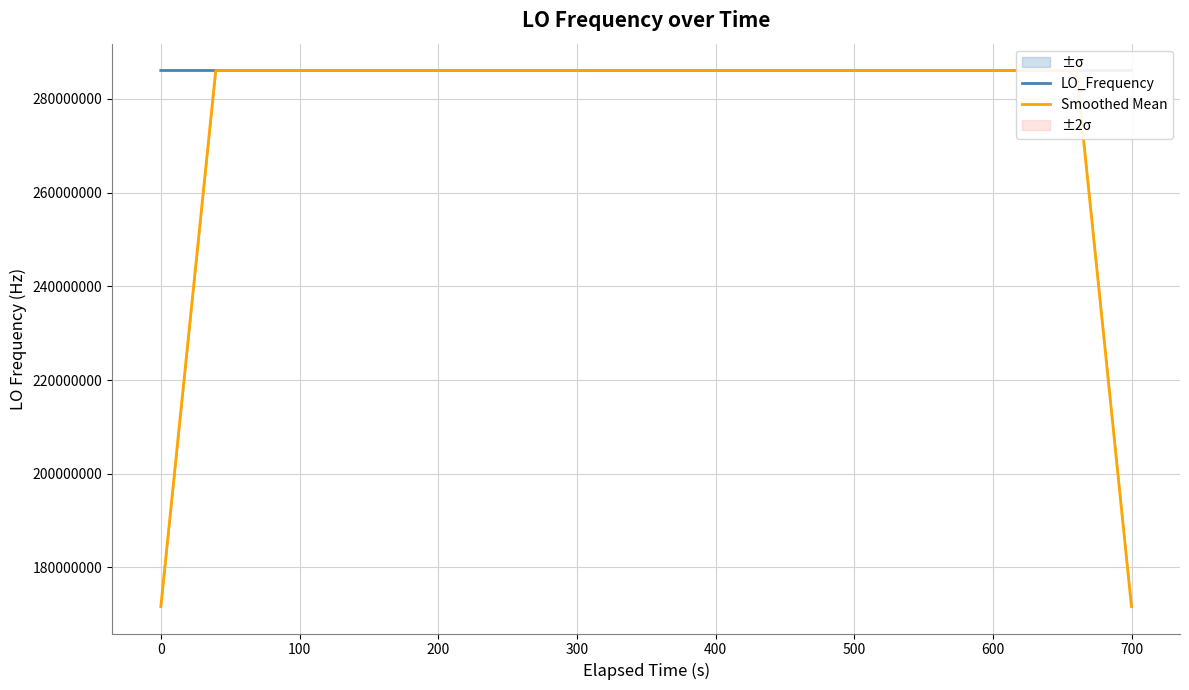

What is the lowest value of the Smoothed Mean series?

171628201.3